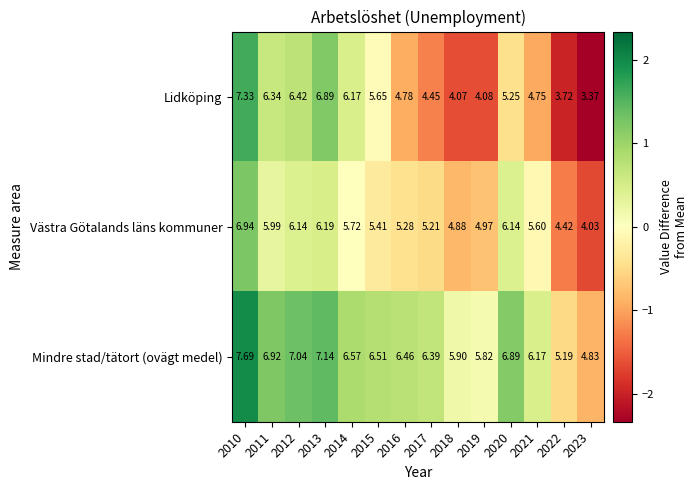

Between 2012 and 2021, which series saw the biggest shift?

Lidköping